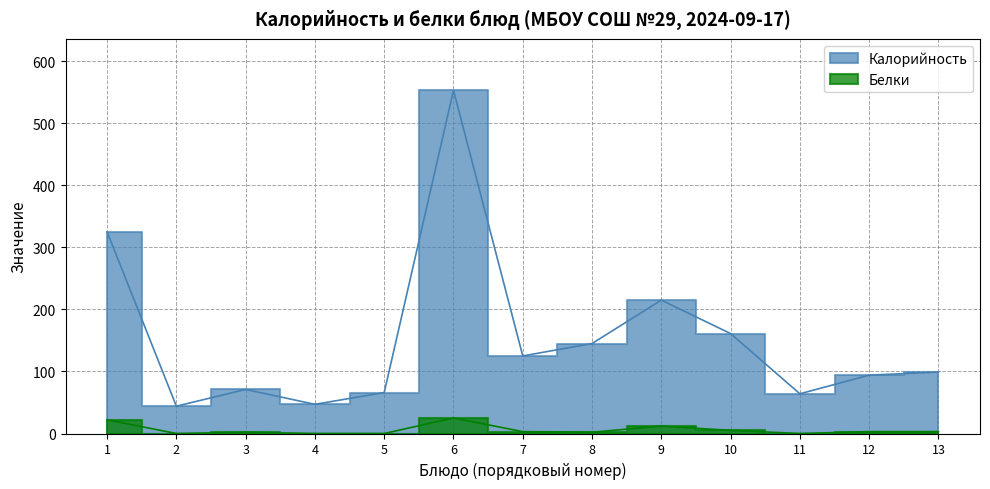

How many data points in Калорийность are above 99?

6